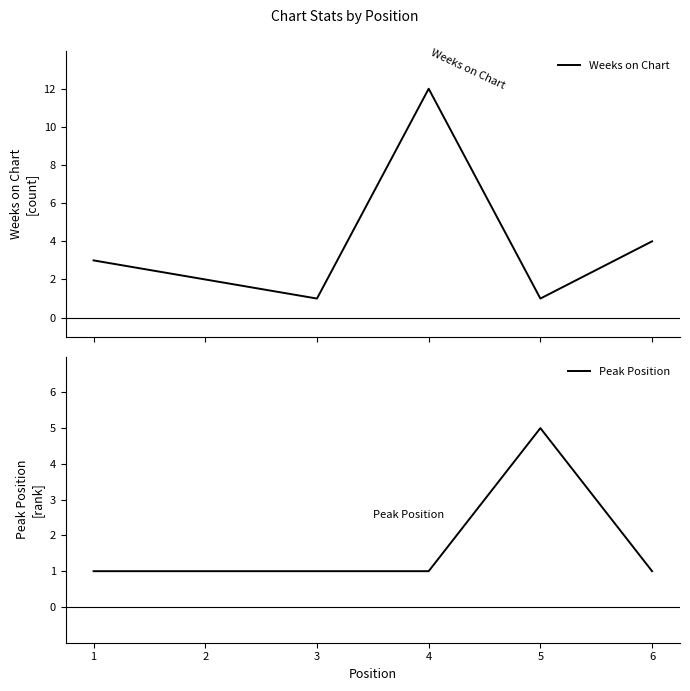

Between which two adjacent categories do Weeks on Chart and Peak Position first intersect?

4 and 5